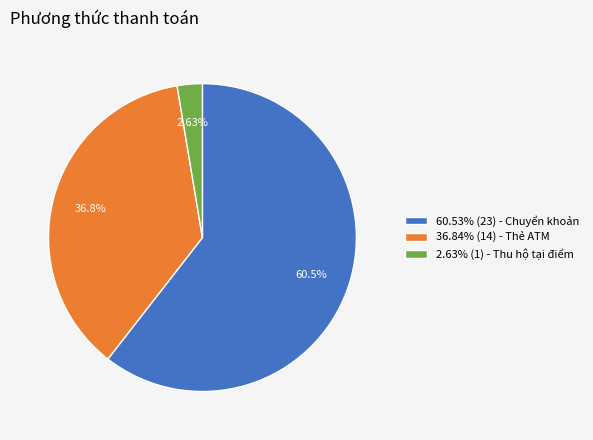

Which slice is the smallest?

2.63% (1) - Thu hộ tại điểm